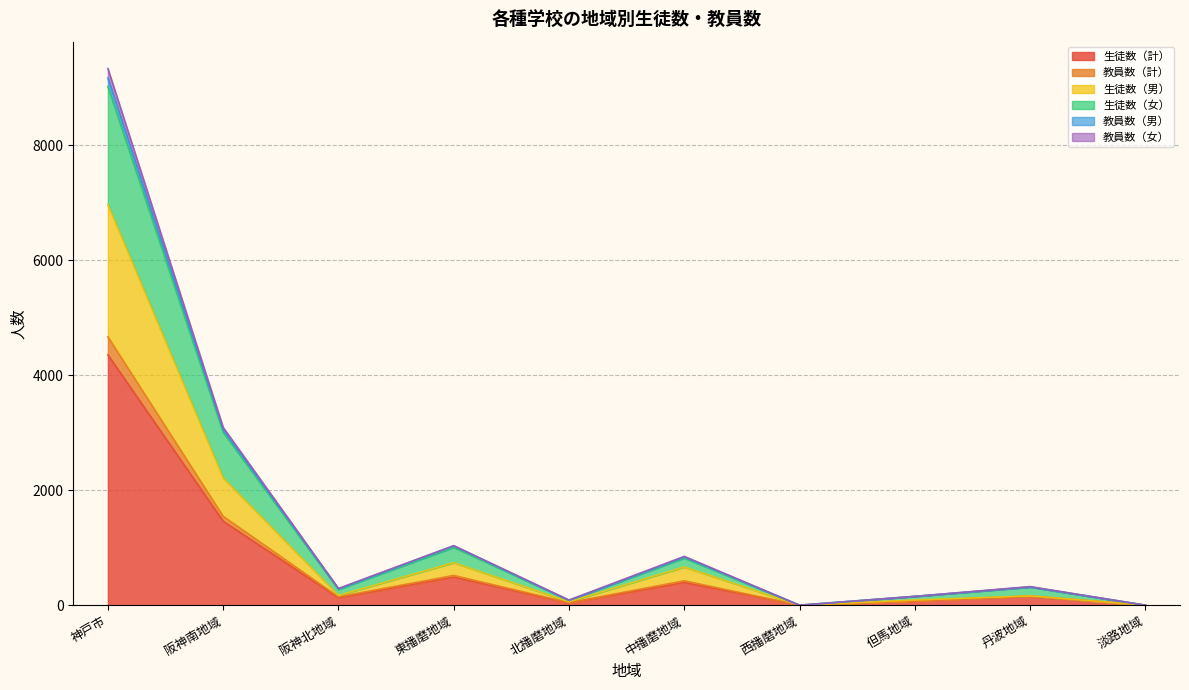

True or false: 教員数（女） has more than 0 points higher than both neighbors.

True